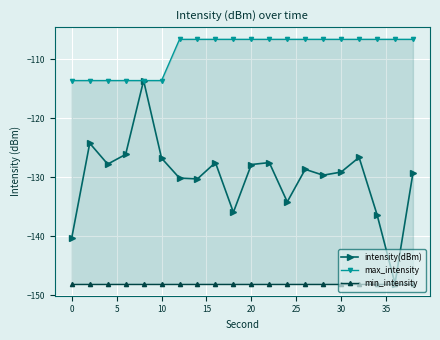

Which series has the widest spread of values?

intensity(dBm)